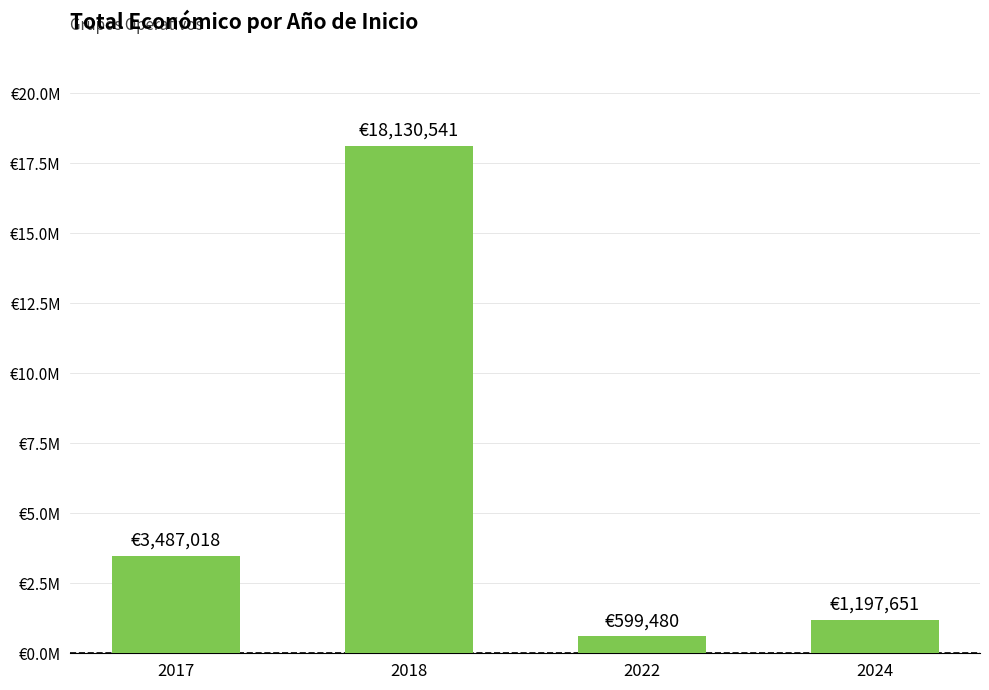

What is the value of the 2nd bar from the left?

18130541